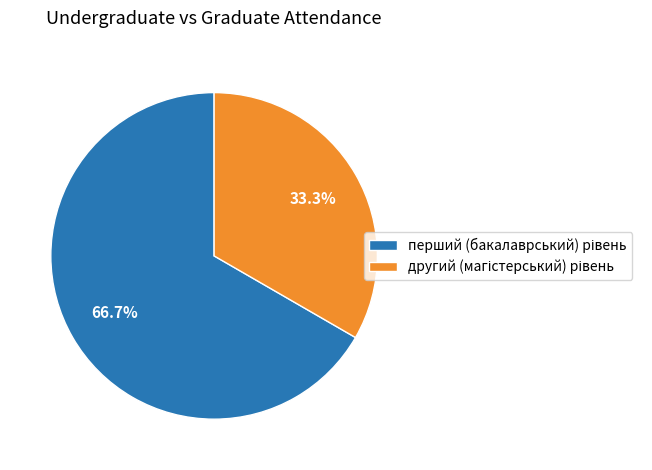

Is there a majority slice in this chart?

Yes